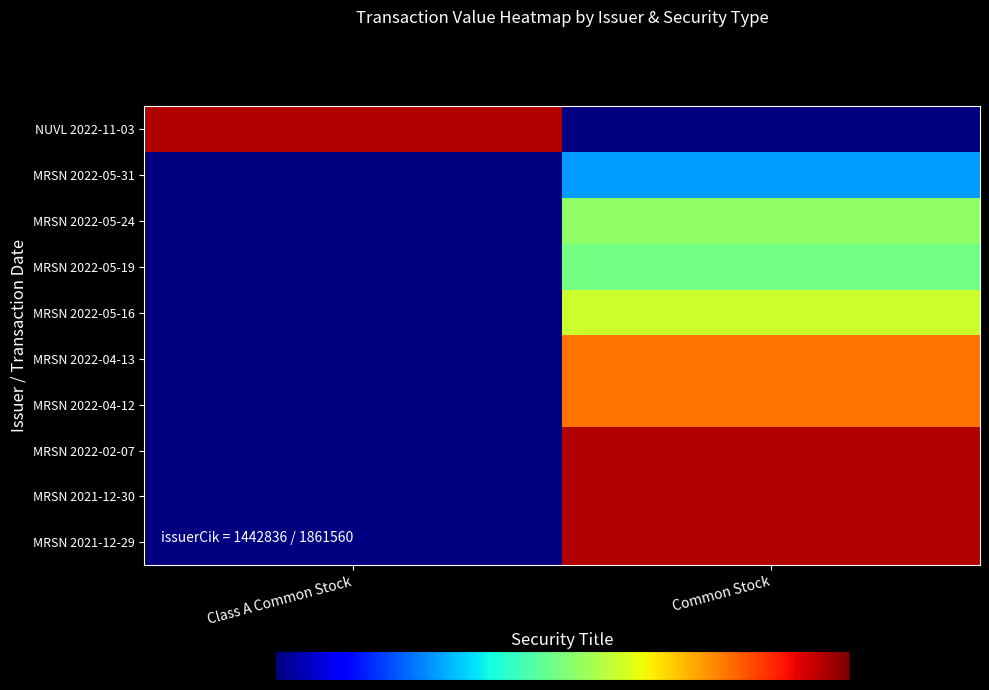

Which has a higher value, Class A Common Stock or Common Stock?

Common Stock